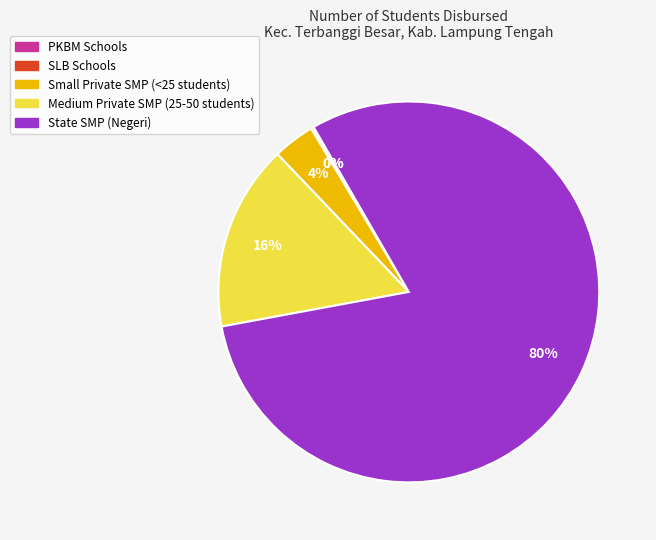

To the nearest percent, what is the average slice percentage?

20%